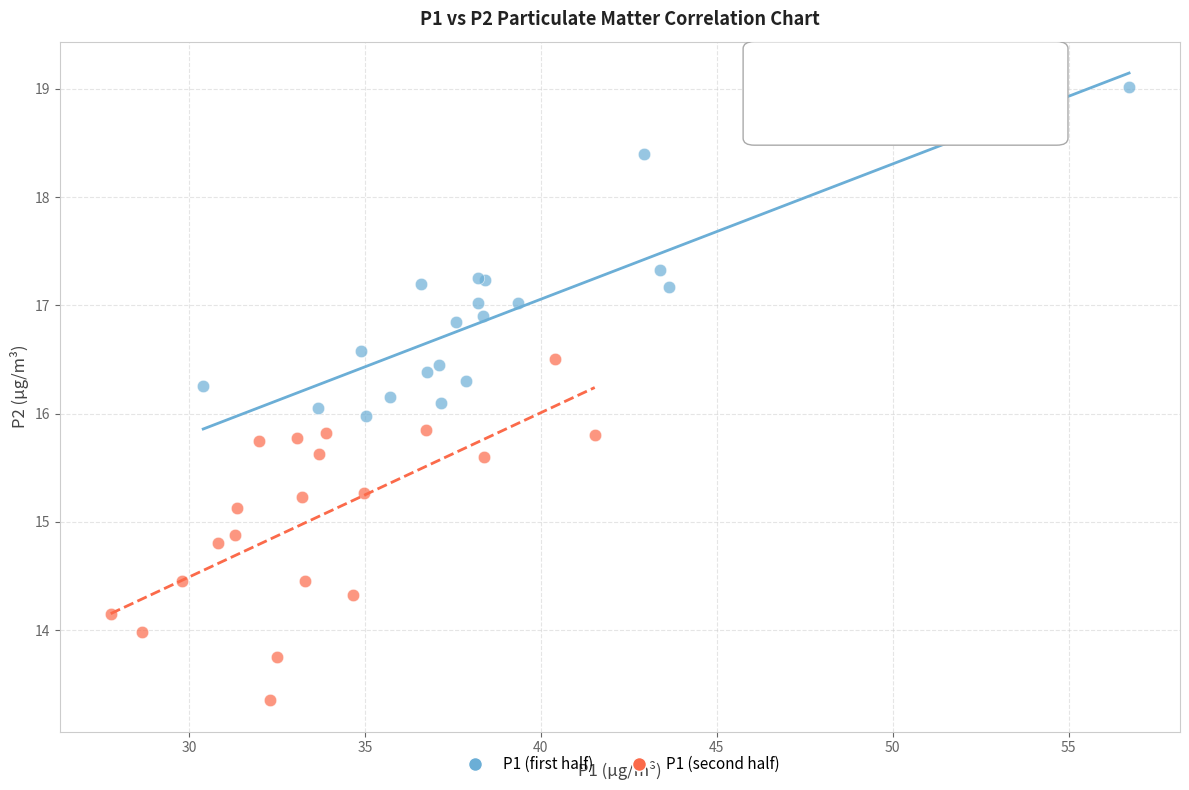

Which series contains the lowest Y value?

P1 (second half)